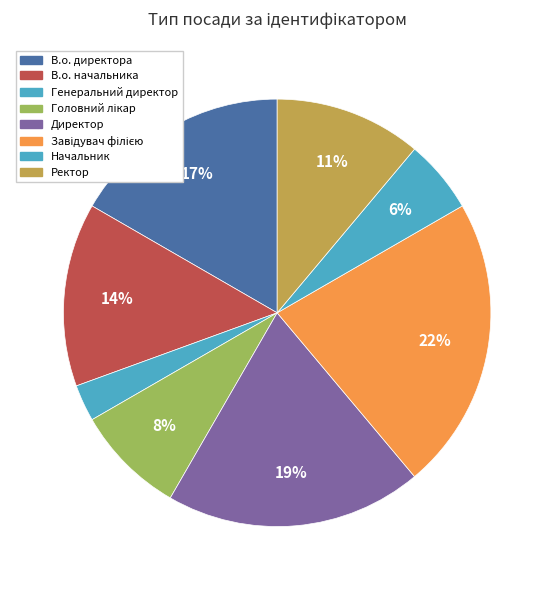

Which slice is the largest?

Завідувач філією